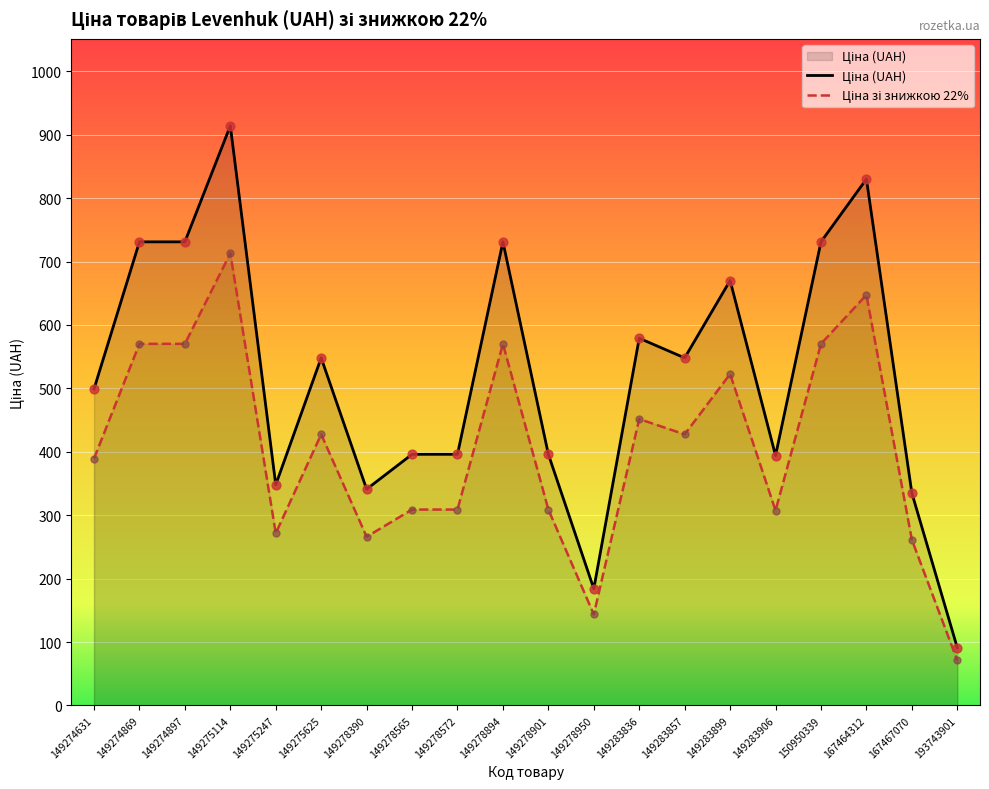

Which series has the largest Y range (max minus min)?

Ціна (UAH)